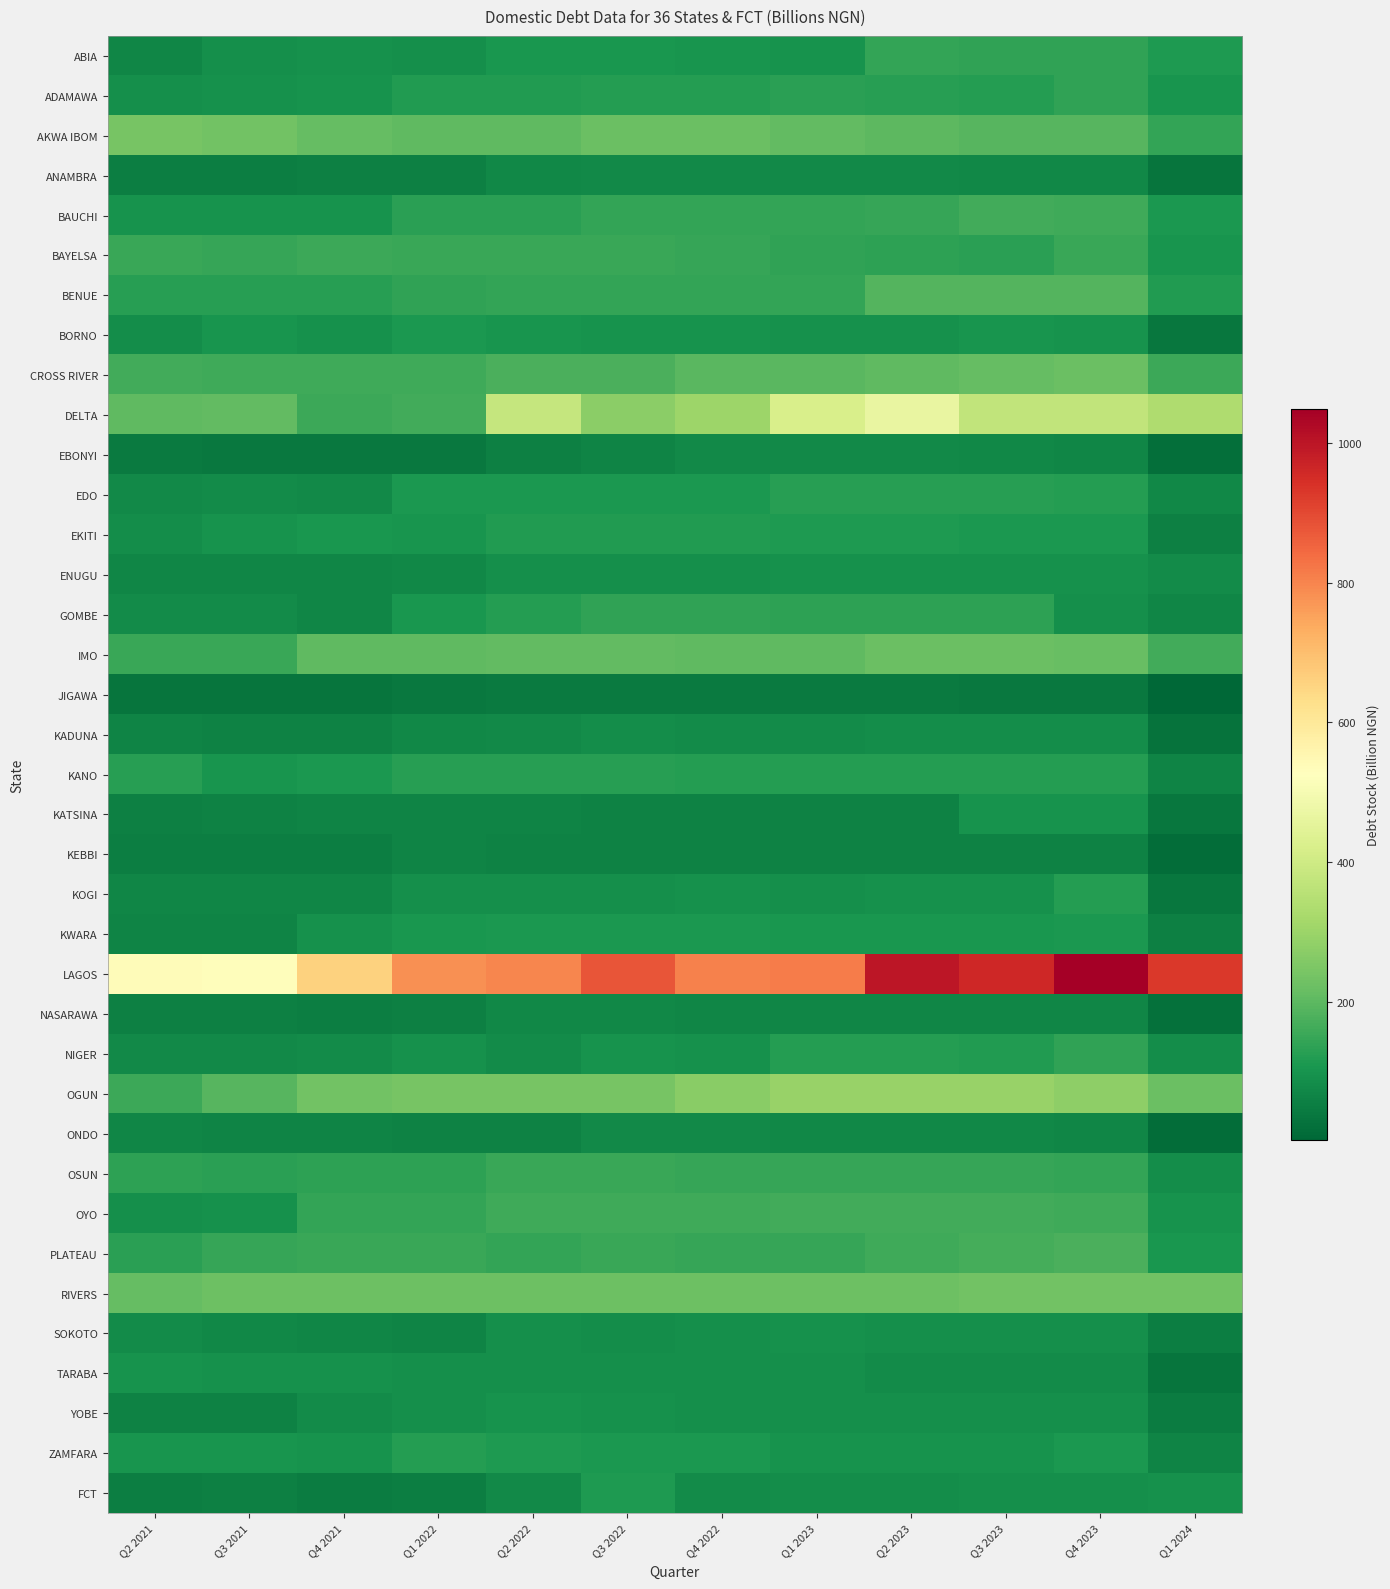

Which category has the highest value across all series?

Q4 2023